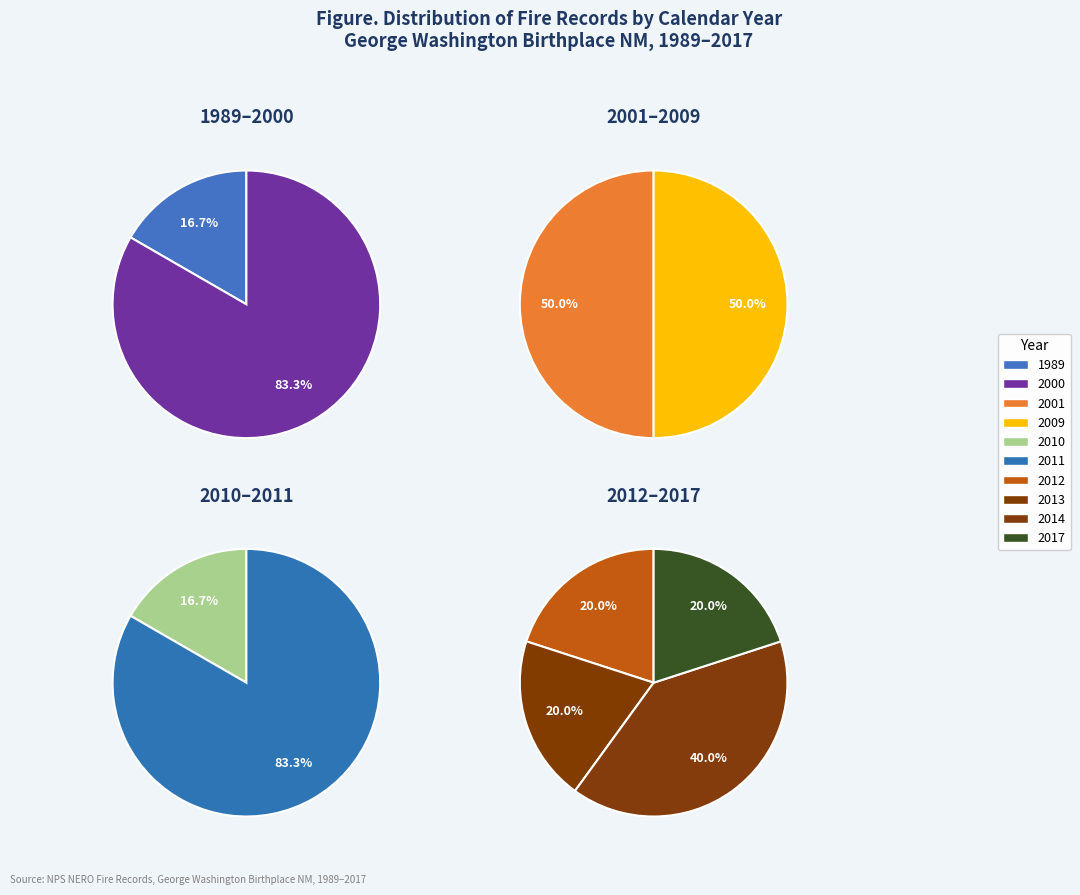

Combined, what portion of the pie is 2009 and 2011?

31.6%